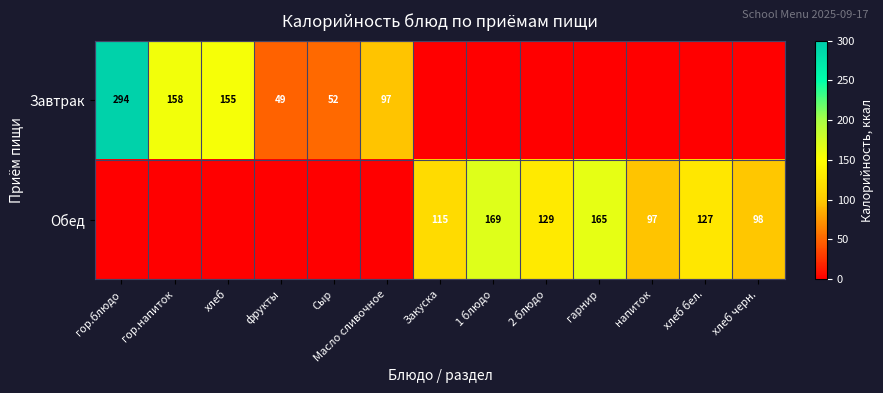

The Завтрак series shows 155 at хлеб. True or false?

True